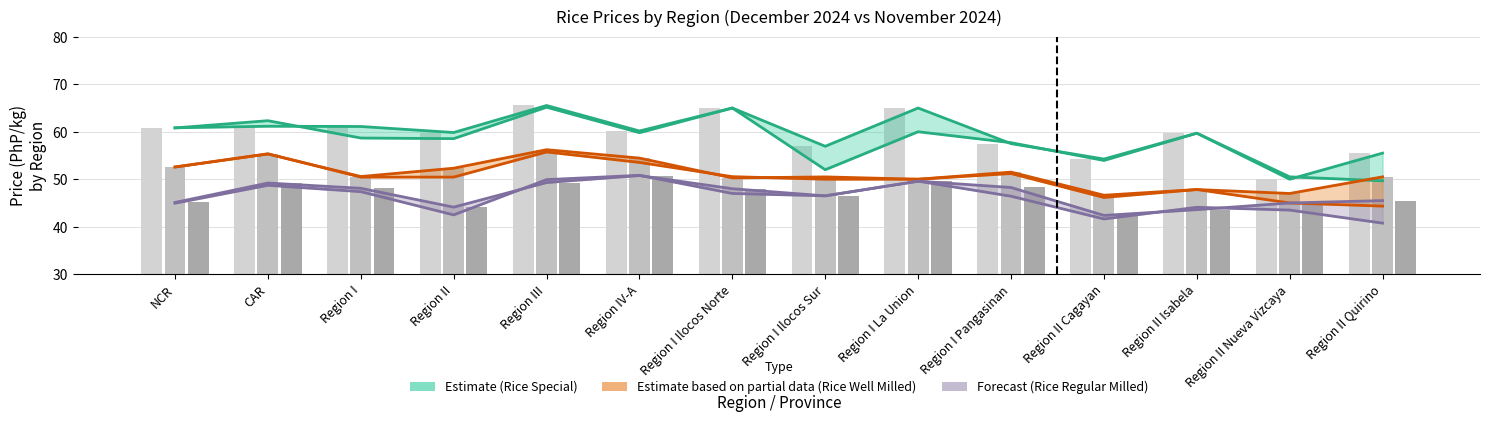

True or false: Rice Well Milled (Prev Month Ph1) has a value of 47.0 at Region II Nueva Vizcaya.

True